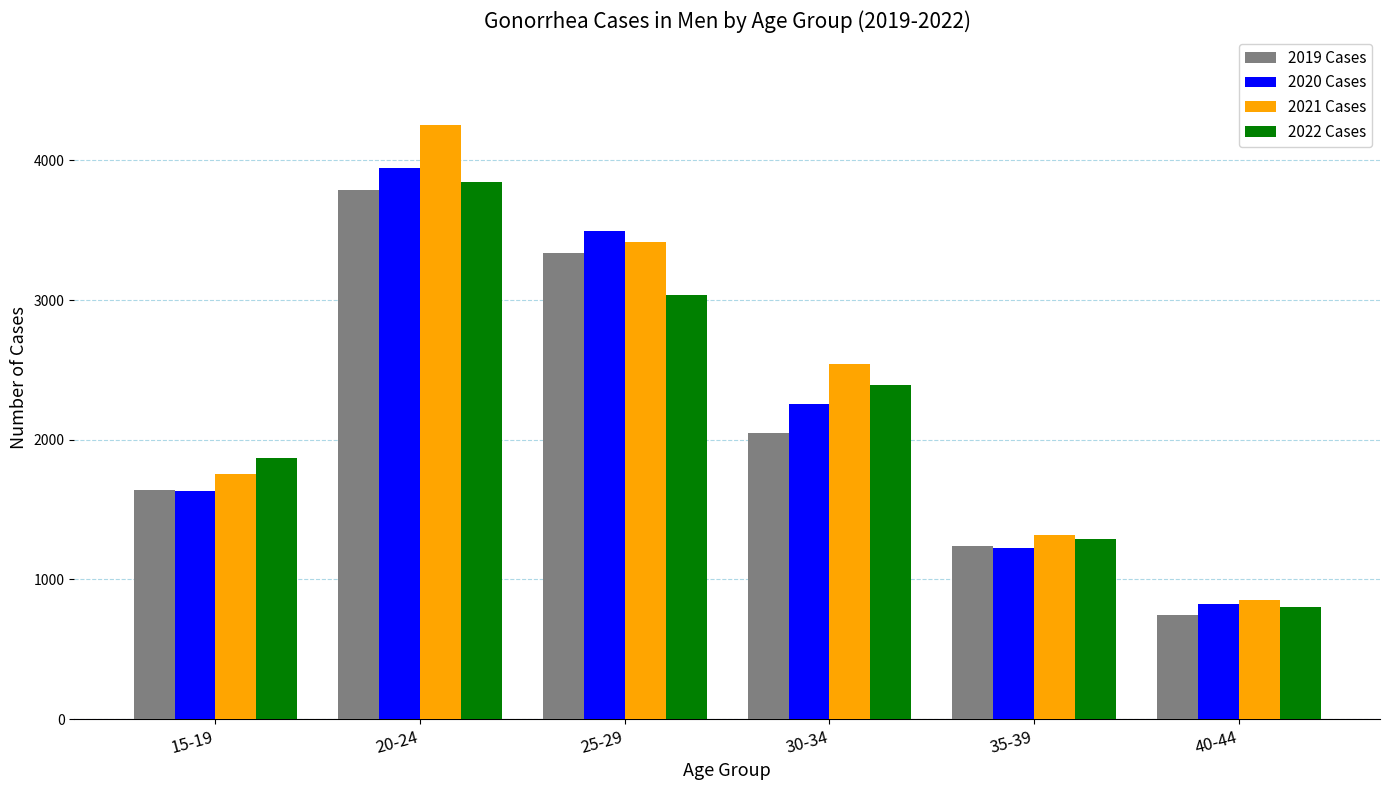

What is the sum of all 2021 Cases values?

14136